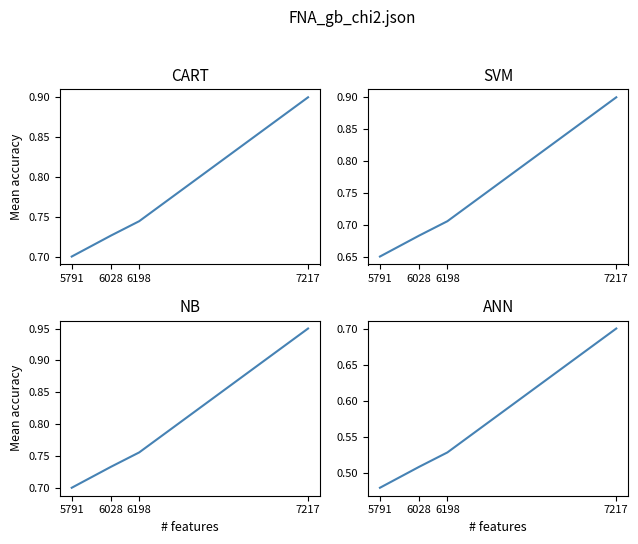

What is the change in value from 6028 to 7217?

+0.2